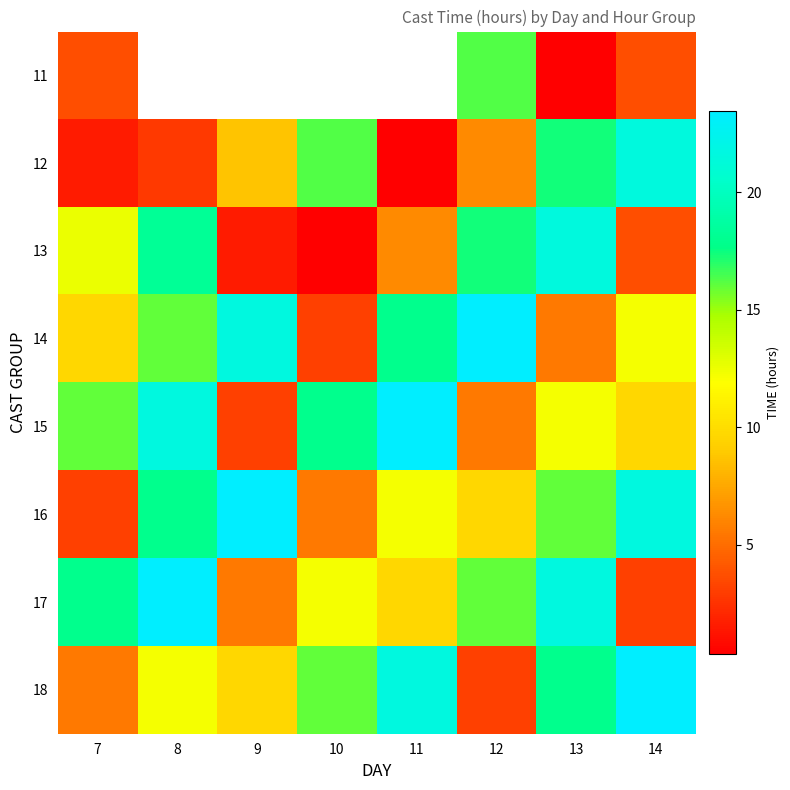

At 11, list the series in order from smallest to largest.

17, 16, 11, 12, 13, 14, 18, 15